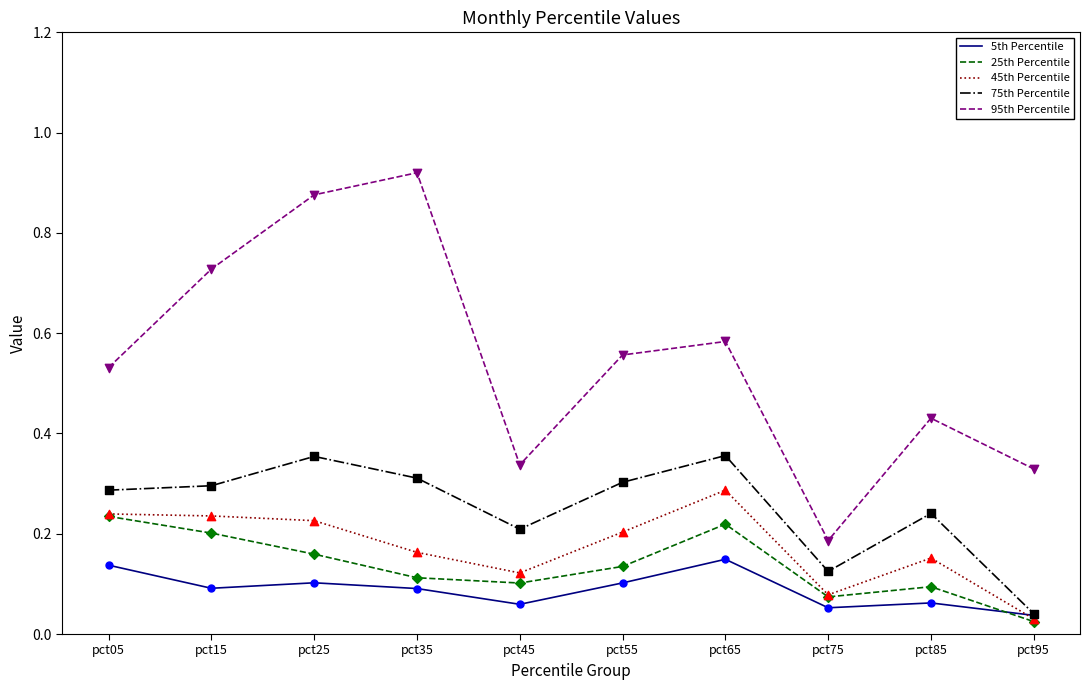

Which series changed the most between pct15 and pct45?

95th Percentile